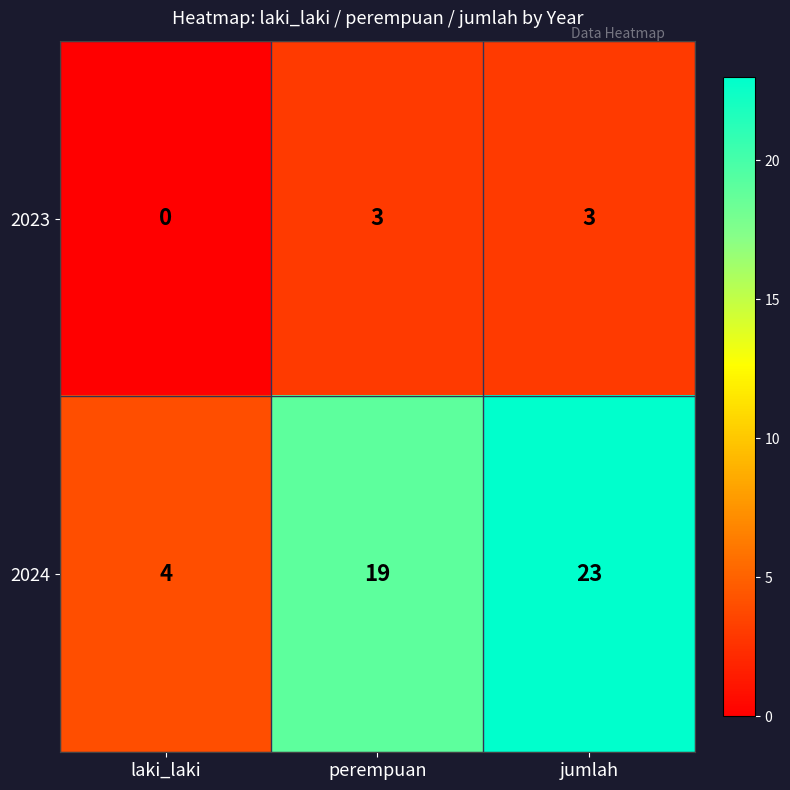

Is the value of 2024 at perempuan greater than the value of 2023 at perempuan?

Yes